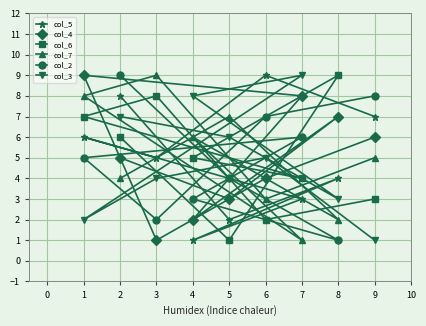

Rank the categories by col_3 value from lowest to highest.

9, 1, 8, 3, 6, 5, 2, 4, 7